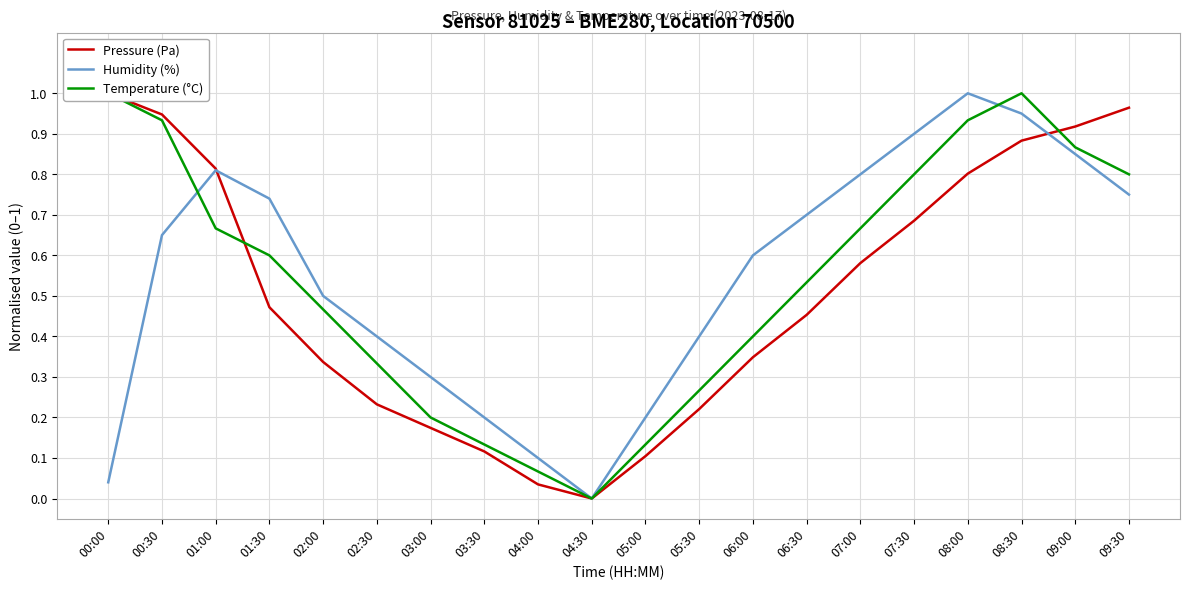

What is the difference between the maximum and minimum values in the Temperature (°C) series?

1.0